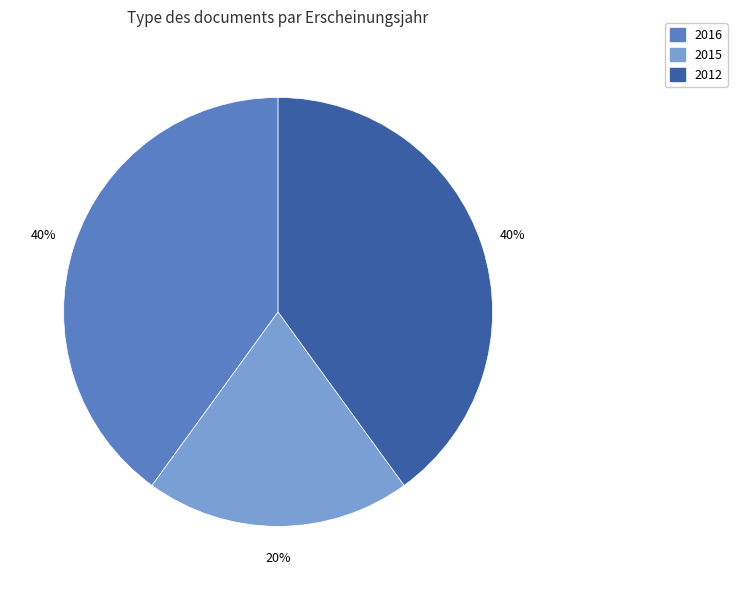

To the nearest percent, what portion does 2012 represent?

40%